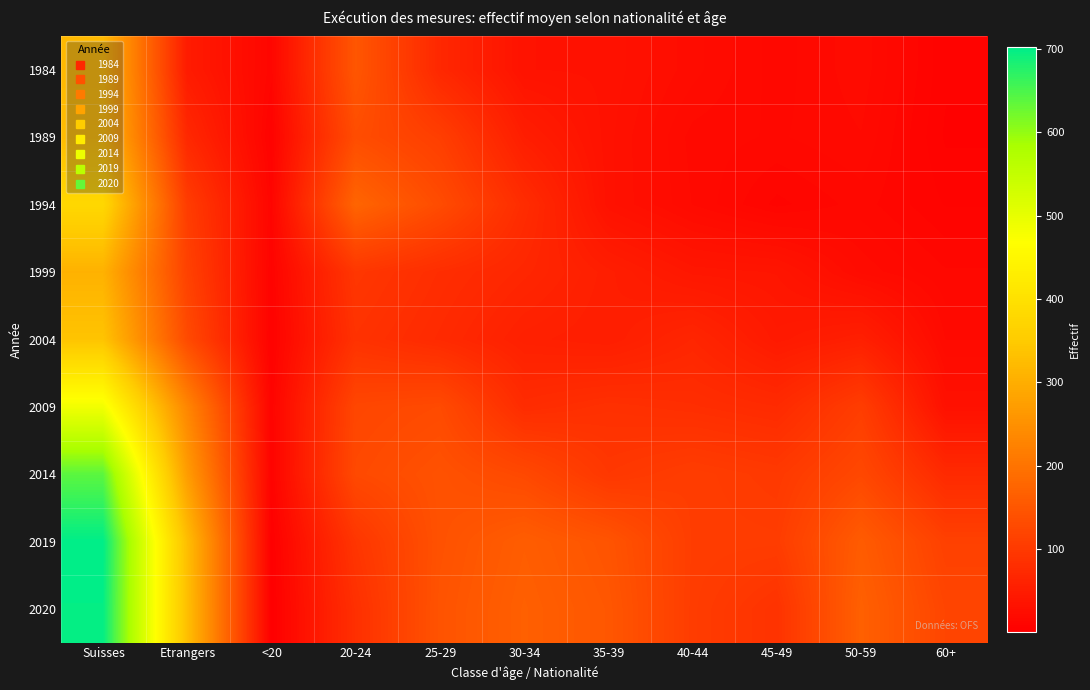

Reading left to right, transcribe all the data shown in this chart.

1984: Suisses=320	Etrangers=49	<20=13	20-24=150	25-29=70	30-34=34	35-39=33	40-44=24	45-49=16	50-59=22	60+=7
1989: Suisses=325	Etrangers=71	<20=7	20-24=134	25-29=109	30-34=53	35-39=32	40-44=19	45-49=17	50-59=20	60+=6
1994: Suisses=379	Etrangers=106	<20=11	20-24=175	25-29=132	30-34=78	35-39=32	40-44=20	45-49=11	50-59=16	60+=9
1999: Suisses=307	Etrangers=115	<20=8	20-24=96	25-29=80	30-34=68	35-39=54	40-44=41	45-49=39	50-59=22	60+=15
2004: Suisses=338	Etrangers=130	<20=6	20-24=88	25-29=74	30-34=57	35-39=53	40-44=67	45-49=46	50-59=56	60+=20
2009: Suisses=486	Etrangers=232	<20=9	20-24=123	25-29=130	30-34=77	35-39=85	40-44=81	45-49=75	50-59=107	60+=31
2014: Suisses=638	Etrangers=271	<20=8	20-24=128	25-29=142	30-34=127	35-39=97	40-44=107	45-49=100	50-59=126	60+=74
2019: Suisses=702	Etrangers=328	<20=2	20-24=94	25-29=142	30-34=162	35-39=146	40-44=107	45-49=106	50-59=159	60+=113
2020: Suisses=699	Etrangers=330	<20=1	20-24=84	25-29=145	30-34=166	35-39=151	40-44=106	45-49=89	50-59=167	60+=121